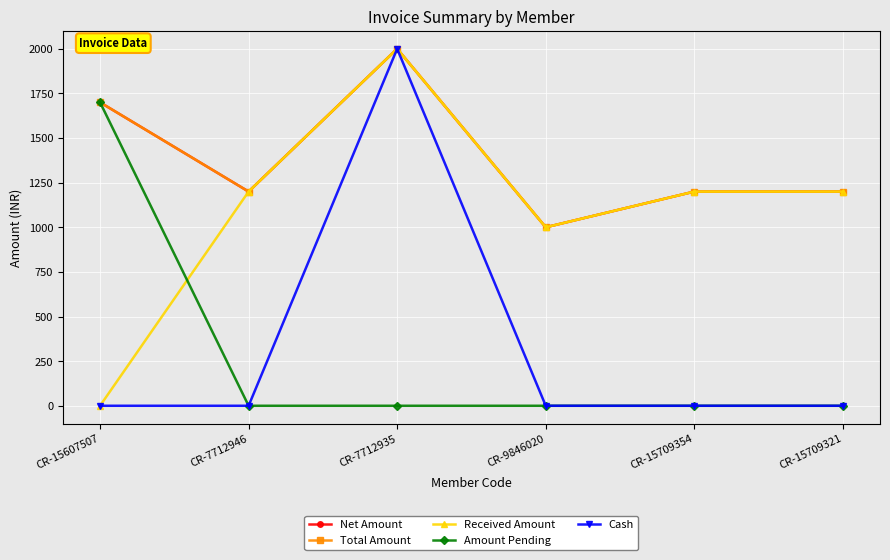

Does the chart have visible grid lines?

Yes